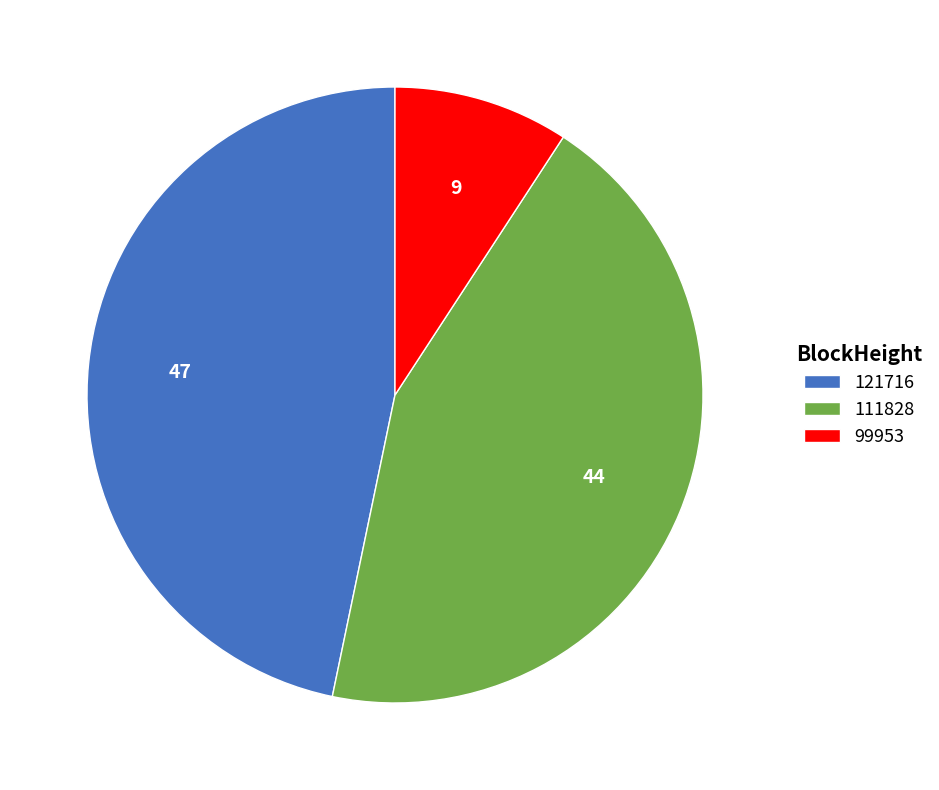

Rank the categories by value from highest to lowest.

121716, 111828, 99953